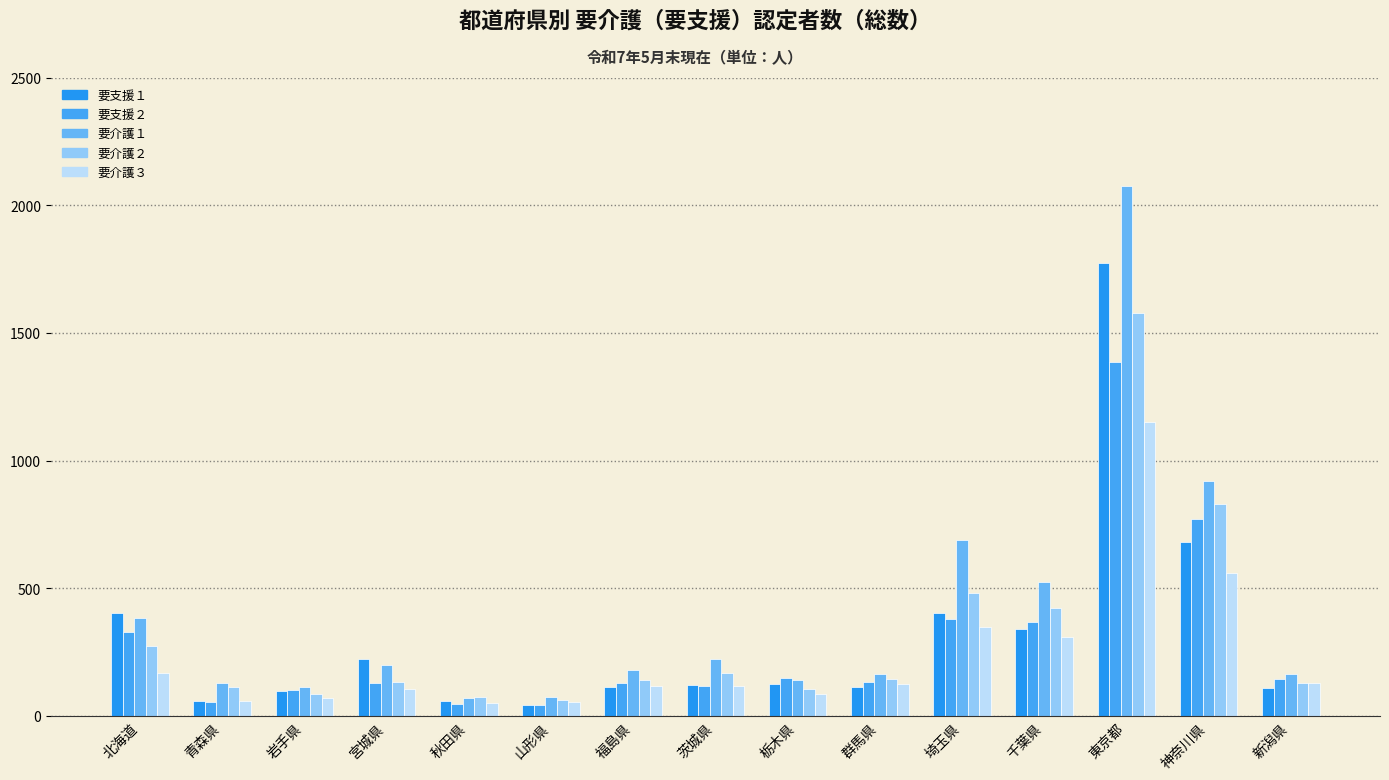

Reading left to right, extract all data points from this chart.

要支援１: 402	60	96	224	58	45	115	120	126	114	404	341	1775	683	108
要支援２: 328	53	102	128	46	45	131	116	147	133	378	367	1387	773	146
要介護１: 384	130	112	200	71	76	182	222	142	163	690	523	2074	919	164
要介護２: 273	114	87	132	75	61	142	168	104	146	482	424	1579	832	130
要介護３: 168	60	71	104	50	54	119	118	85	125	348	309	1151	559	128